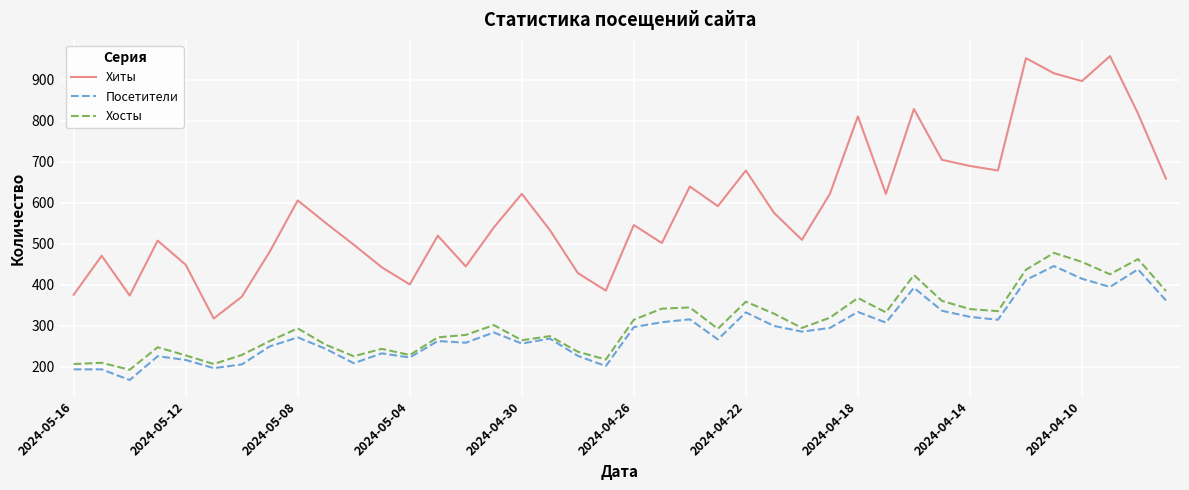

What is the maximum value for Хиты?

958